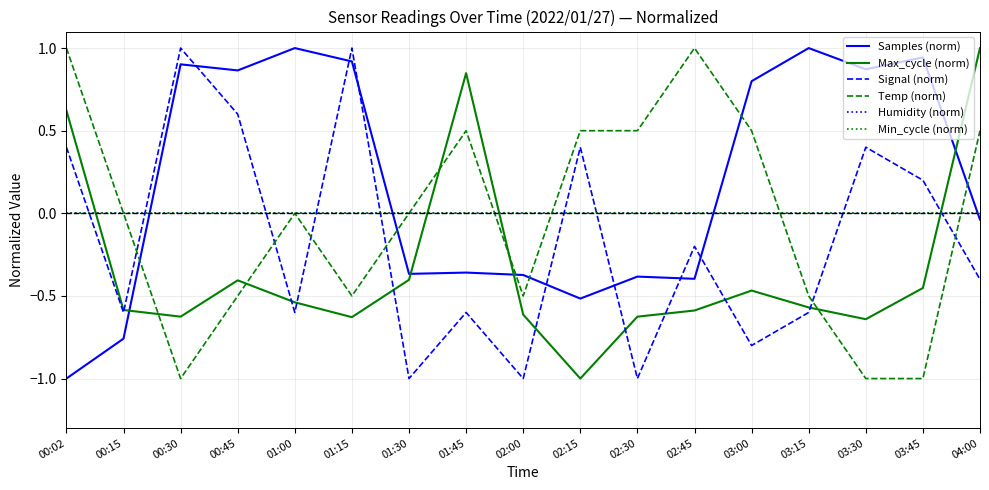

The value of Signal (norm) at 03:00 is -0.8. True or false?

True